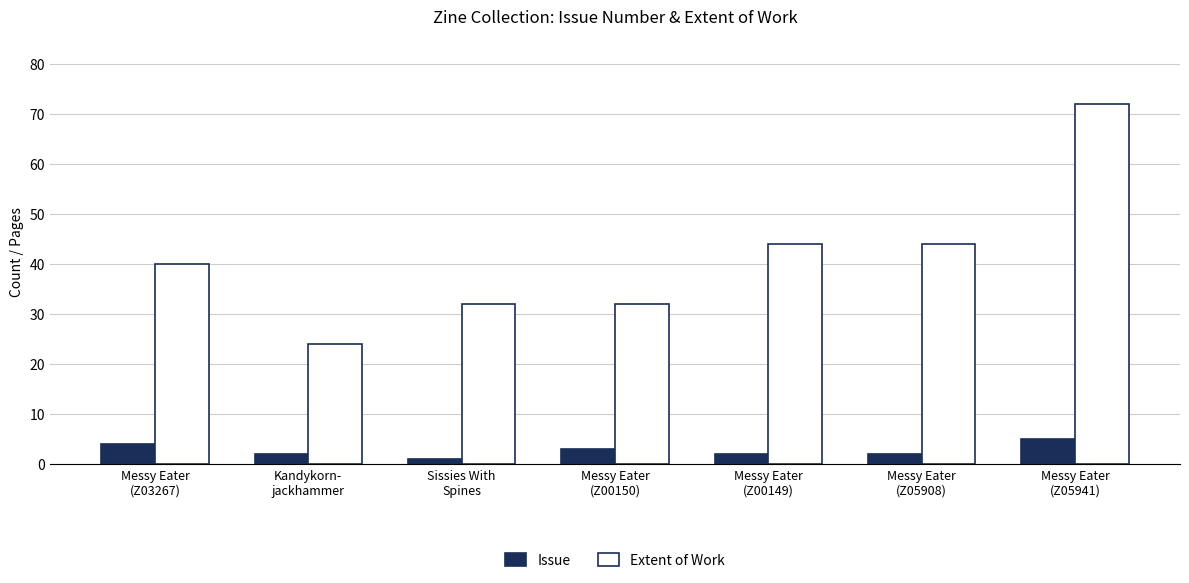

Count the number of data series in this chart.

2